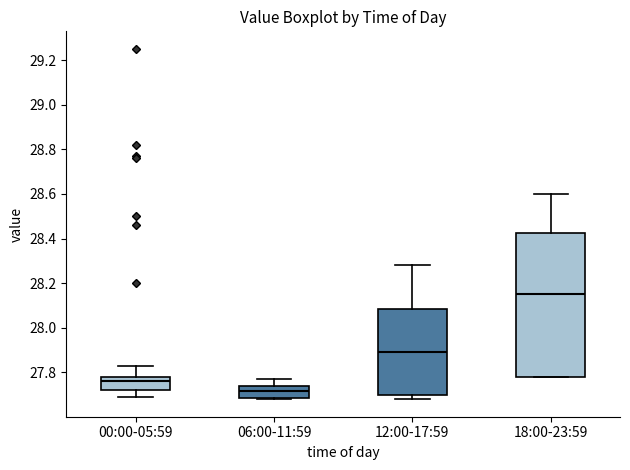

Which box's median line is the lowest?

06:00-11:59